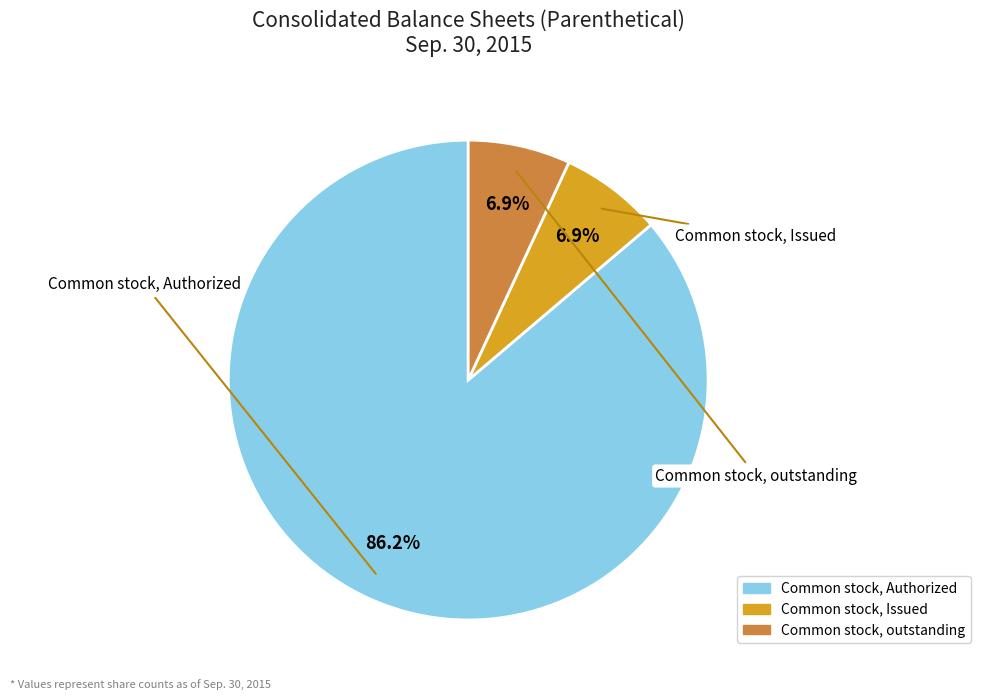

Is there any slice that represents more than half of the pie?

Yes